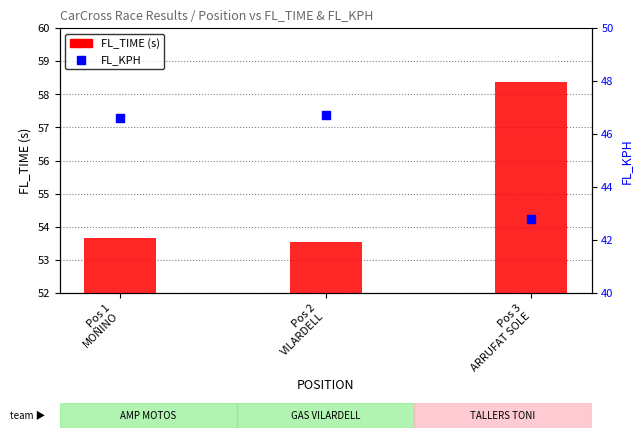

Which series has the largest total across all categories?

FL_TIME (s)